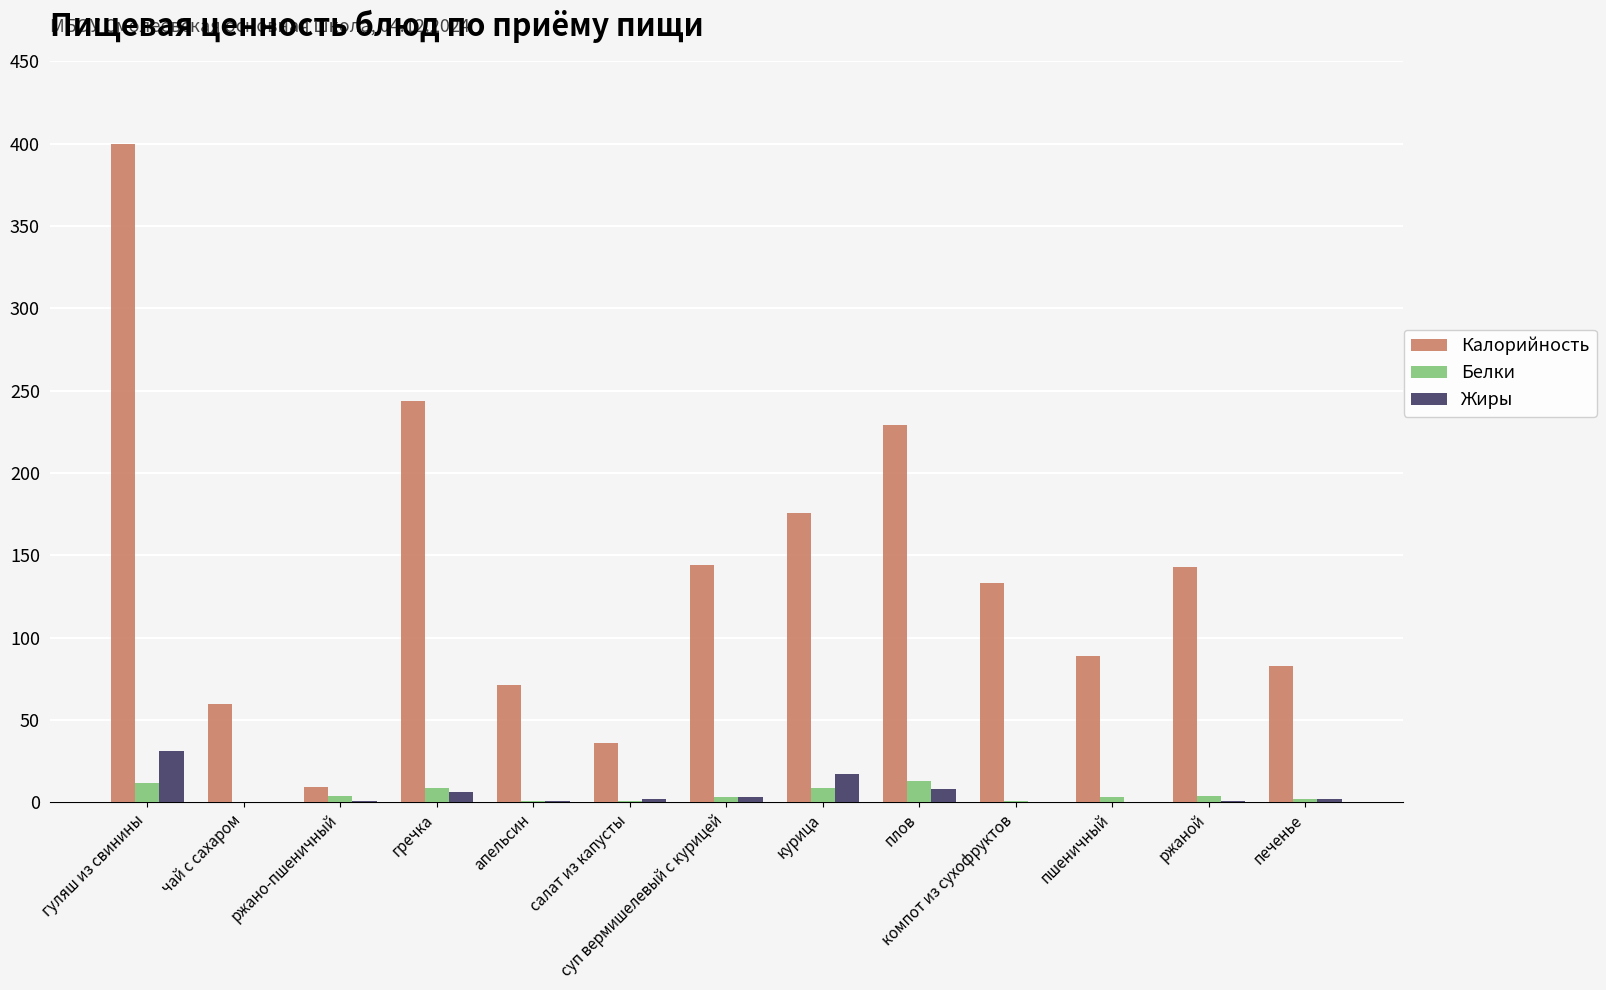

Is the value of Жиры at курица greater than the value of Белки at гуляш из свинины?

Yes